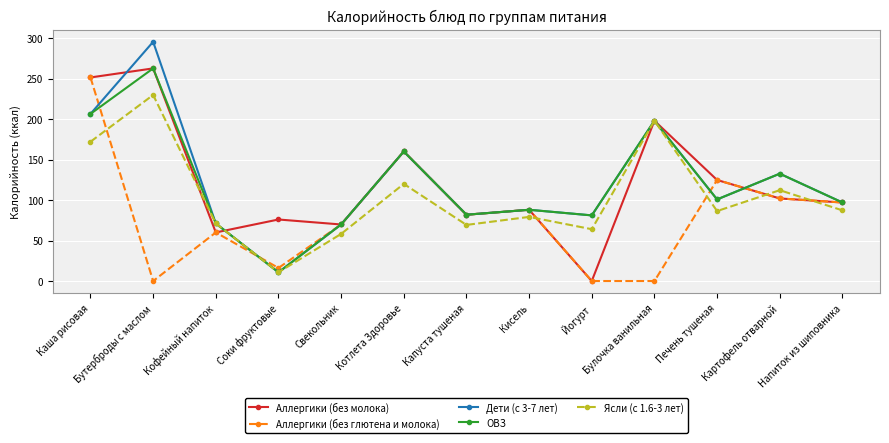

How many lines are shown in the chart?

5